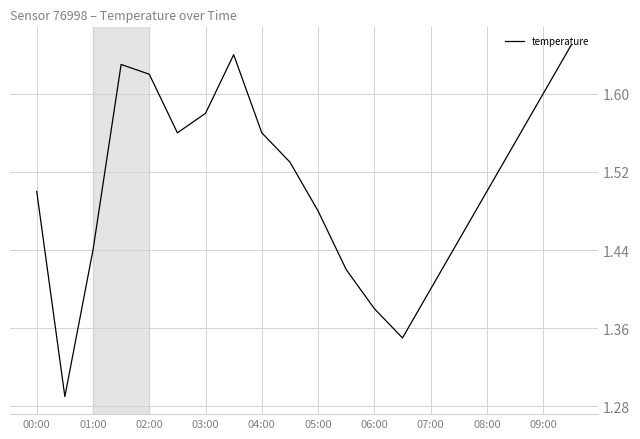

How many values are between 1 and 2?

20